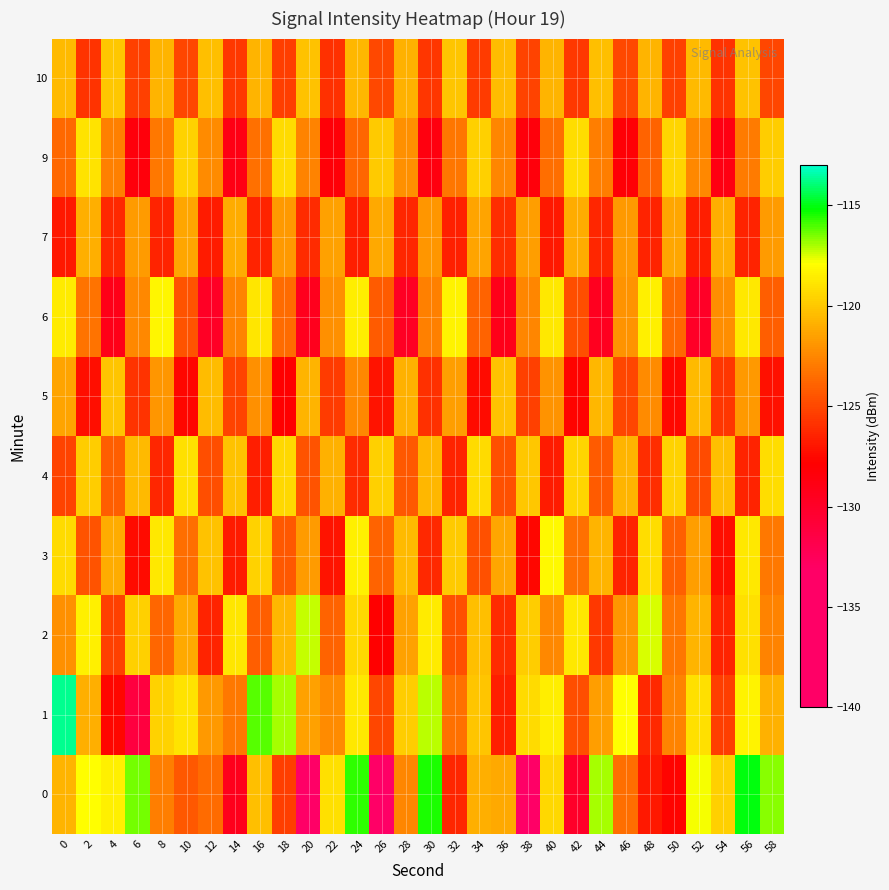

Reading right to left, transcribe all the data shown in this chart.

0: 58=-116.6	56=-115.0	54=-119.7	52=-117.8	50=-127.7	48=-126.9	46=-123.5	44=-116.9	42=-130.0	40=-119.4	38=-136.5	36=-121.1	34=-121.0	32=-126.3	30=-115.5	28=-122.6	26=-139.6	24=-115.6	22=-119.1	20=-140.0	18=-125.4	16=-120.4	14=-129.3	12=-123.6	10=-124.3	8=-122.9	6=-116.4	4=-118.4	2=-117.9	0=-120.8
1: 58=-120.9	56=-118.3	54=-125.4	52=-119.1	50=-122.7	48=-126.2	46=-117.9	44=-121.6	42=-124.8	40=-118.5	38=-119.3	36=-126.7	34=-120.1	32=-123.4	30=-117.2	28=-119.8	26=-125.1	24=-118.7	22=-122.3	20=-121.5	18=-116.9	16=-116.1	14=-123.1	12=-121.8	10=-118.9	8=-119.6	6=-131.2	4=-127.6	2=-120.9	0=-113.7
2: 58=-122.7	56=-119.1	54=-126.4	52=-120.8	50=-123.2	48=-117.5	46=-121.9	44=-125.6	42=-118.7	40=-122.4	38=-119.8	36=-126.1	34=-120.3	32=-124.7	30=-118.6	28=-121.5	26=-127.8	24=-119.4	22=-123.9	20=-117.3	18=-120.6	16=-124.1	14=-118.9	12=-126.5	10=-121.2	8=-123.8	6=-119.7	4=-125.3	2=-118.4	0=-122.1
3: 58=-123.1	56=-118.7	54=-127.3	52=-121.6	50=-124.0	48=-119.2	46=-126.5	44=-120.8	42=-123.4	40=-118.1	38=-127.6	36=-121.3	34=-124.7	32=-119.9	30=-126.2	28=-120.5	26=-123.9	24=-118.4	22=-127.1	20=-121.7	18=-124.3	16=-119.6	14=-126.8	12=-120.2	10=-123.5	8=-118.8	6=-127.4	4=-121.1	2=-124.6	0=-119.3
4: 58=-119.2	56=-126.5	54=-120.3	52=-124.9	50=-119.6	48=-126.0	46=-120.8	44=-124.2	42=-119.5	40=-126.8	38=-120.0	36=-124.7	34=-119.3	32=-126.4	30=-120.6	28=-124.3	26=-119.7	24=-126.1	22=-120.9	20=-124.5	18=-119.4	16=-126.7	14=-120.2	12=-124.8	10=-119.1	8=-126.3	6=-120.5	4=-124.1	2=-119.8	0=-125.2
5: 58=-127.2	56=-121.8	54=-125.7	52=-120.5	50=-127.5	48=-122.3	46=-125.1	44=-120.6	42=-127.7	40=-122.0	38=-125.3	36=-120.2	34=-127.4	32=-121.6	30=-125.9	28=-120.9	26=-127.1	24=-122.4	22=-125.5	20=-120.7	18=-127.8	16=-122.1	14=-125.2	12=-120.4	10=-127.6	8=-121.9	6=-125.8	4=-120.1	2=-127.3	0=-121.4
6: 58=-124.1	56=-118.8	54=-122.2	52=-129.9	50=-123.7	48=-118.4	46=-122.0	44=-129.5	42=-124.8	40=-118.7	38=-122.5	36=-129.2	34=-123.9	32=-118.3	30=-122.8	28=-129.7	26=-124.2	24=-118.5	22=-122.1	20=-129.4	18=-123.6	16=-118.9	14=-122.7	12=-129.8	10=-124.5	8=-118.2	6=-122.4	4=-129.1	2=-123.3	0=-118.6
7: 58=-121.7	56=-126.4	54=-121.0	52=-126.7	50=-121.3	48=-126.5	46=-121.8	44=-126.3	42=-121.1	40=-126.9	38=-121.6	36=-126.0	34=-121.4	32=-126.6	30=-121.9	28=-126.3	26=-121.2	24=-126.7	22=-121.5	20=-126.1	18=-121.8	16=-126.4	14=-121.1	12=-126.8	10=-121.3	8=-126.5	6=-121.7	4=-126.2	2=-121.0	0=-126.9
9: 58=-119.8	56=-123.0	54=-128.8	52=-122.4	50=-119.5	48=-123.9	46=-128.1	44=-122.9	42=-119.2	40=-123.5	38=-128.4	36=-122.5	34=-119.7	32=-123.2	30=-128.7	28=-122.1	26=-119.9	24=-123.8	22=-128.2	20=-122.6	18=-119.3	16=-123.4	14=-128.9	12=-122.3	10=-119.6	8=-123.1	6=-128.5	4=-122.8	2=-119.0	0=-123.7
10: 58=-125.1	56=-120.2	54=-125.8	52=-120.5	50=-125.3	48=-120.7	46=-125.0	44=-120.3	42=-125.6	40=-120.8	38=-125.2	36=-120.4	34=-125.5	32=-120.1	30=-125.7	28=-120.9	26=-125.0	24=-120.6	22=-125.9	20=-120.2	18=-125.4	16=-120.7	14=-125.6	12=-120.3	10=-125.1	8=-120.8	6=-125.3	4=-120.0	2=-125.8	0=-120.5